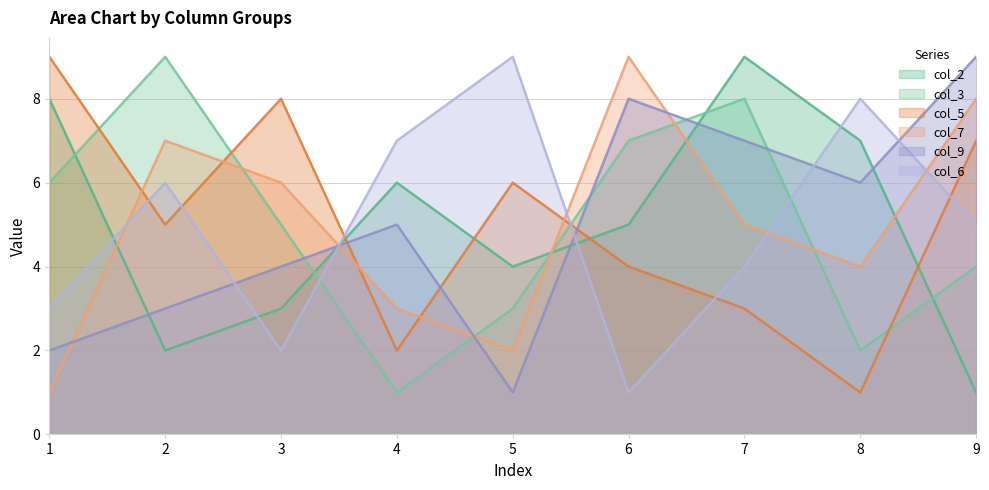

In col_9, how many points are lower than both neighbors (excluding endpoints)?

2